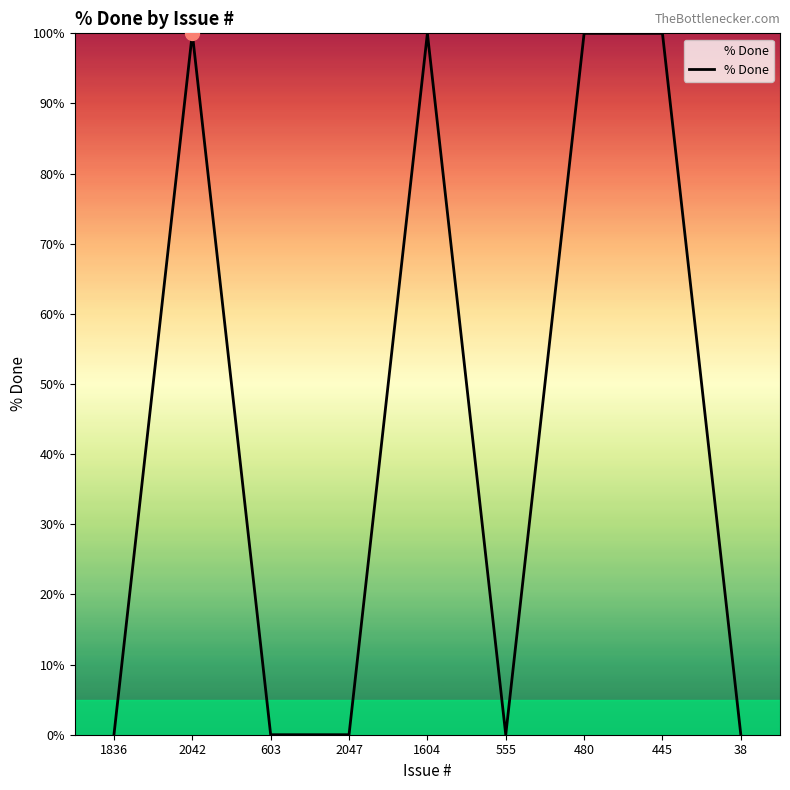

What is the difference between the maximum and minimum values?

100